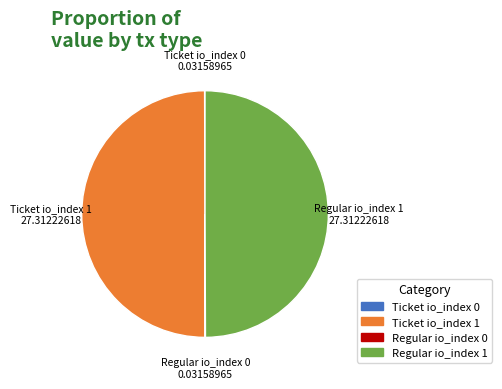

The Ticket io_index 1 slice represents 50% of the pie. True or false?

True